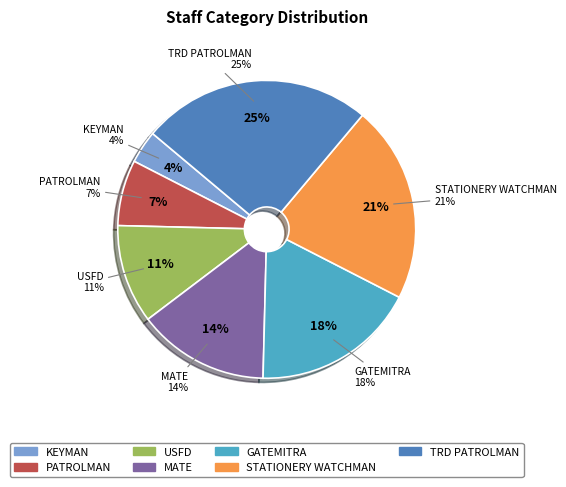

To the nearest percent, what is the combined percentage of GATEMITRA and PATROLMAN?

25%